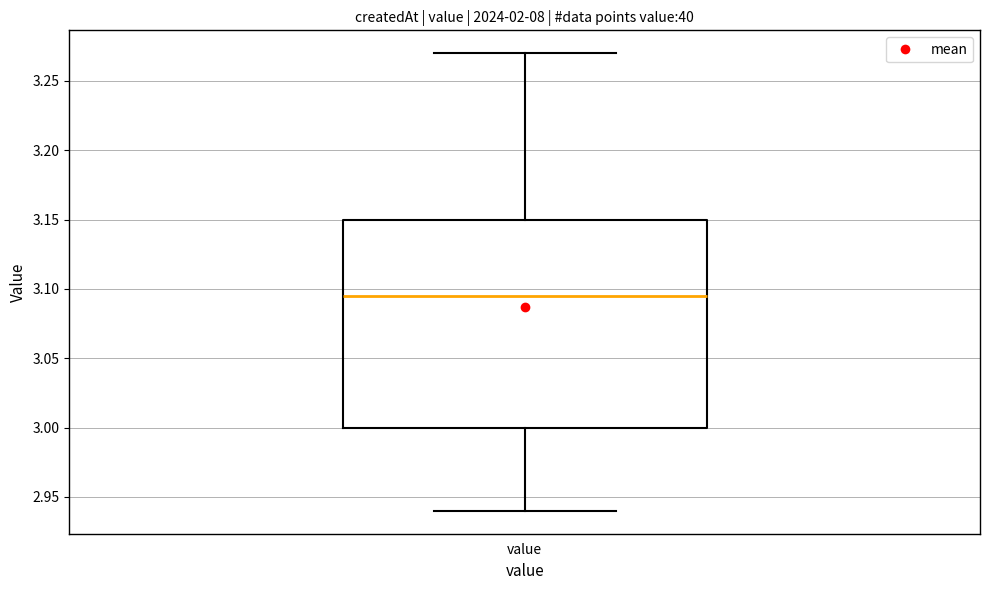

Where does the lower whisker of the box for value end on the y-axis? The values are not printed on the chart, so give them approximately, as read against the axis.

2.940